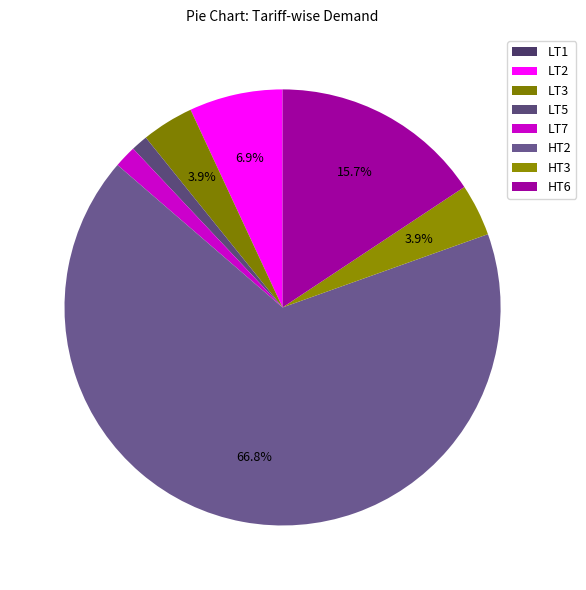

Which category has the smallest portion of the pie?

LT1